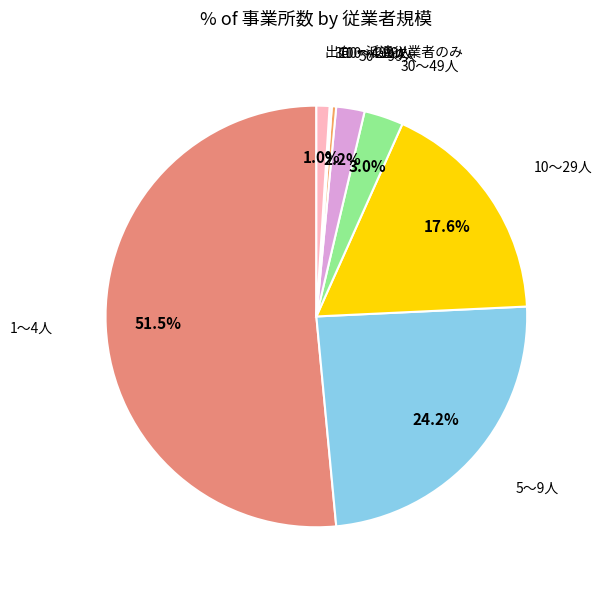

What percentage do 30～49人 and 50～99人 together represent?

5.2%